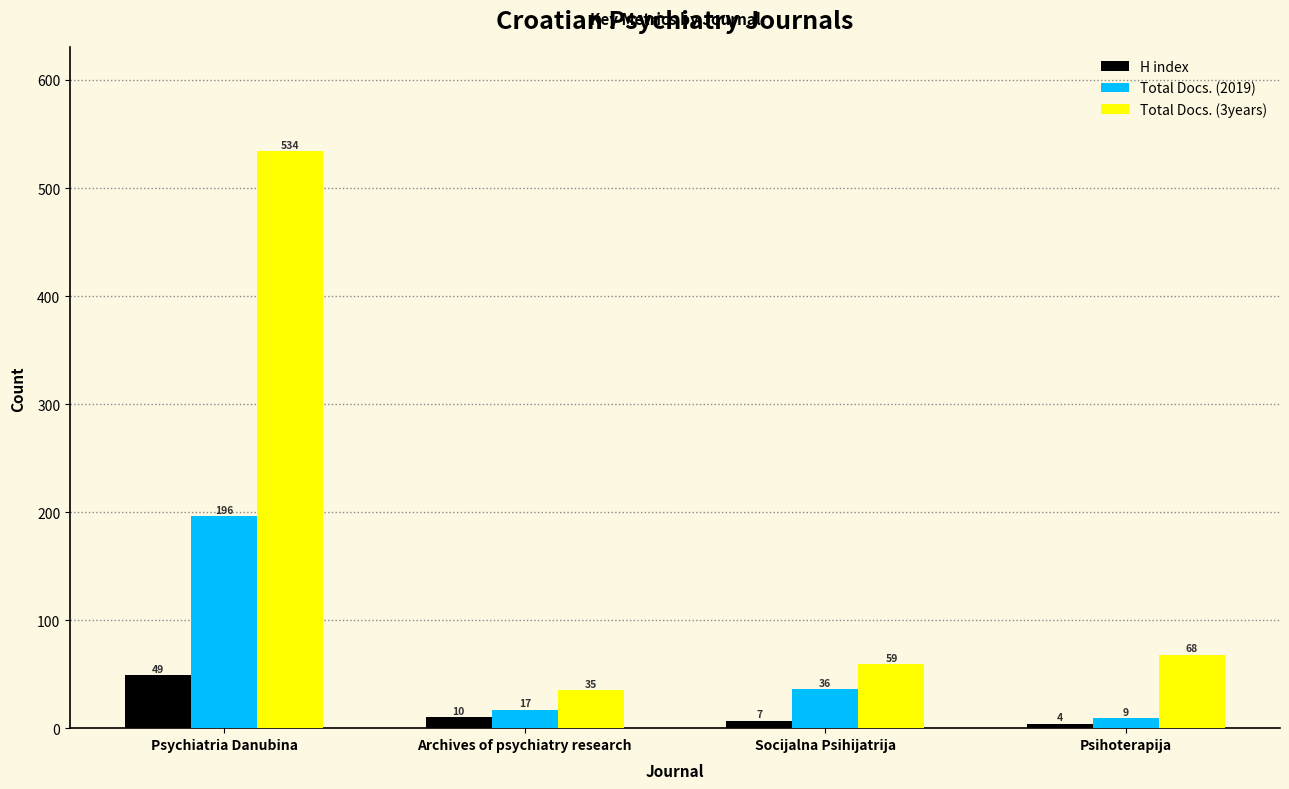

Reading left to right, extract all data points from this chart.

H index: Psychiatria Danubina=49	Archives of psychiatry research=10	Socijalna Psihijatrija=7	Psihoterapija=4
Total Docs. (2019): Psychiatria Danubina=196	Archives of psychiatry research=17	Socijalna Psihijatrija=36	Psihoterapija=9
Total Docs. (3years): Psychiatria Danubina=534	Archives of psychiatry research=35	Socijalna Psihijatrija=59	Psihoterapija=68